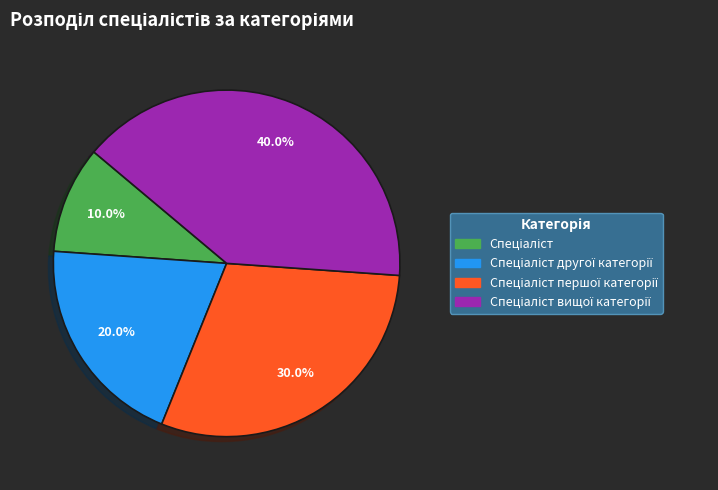

To the nearest percent, what is the average slice percentage?

25%